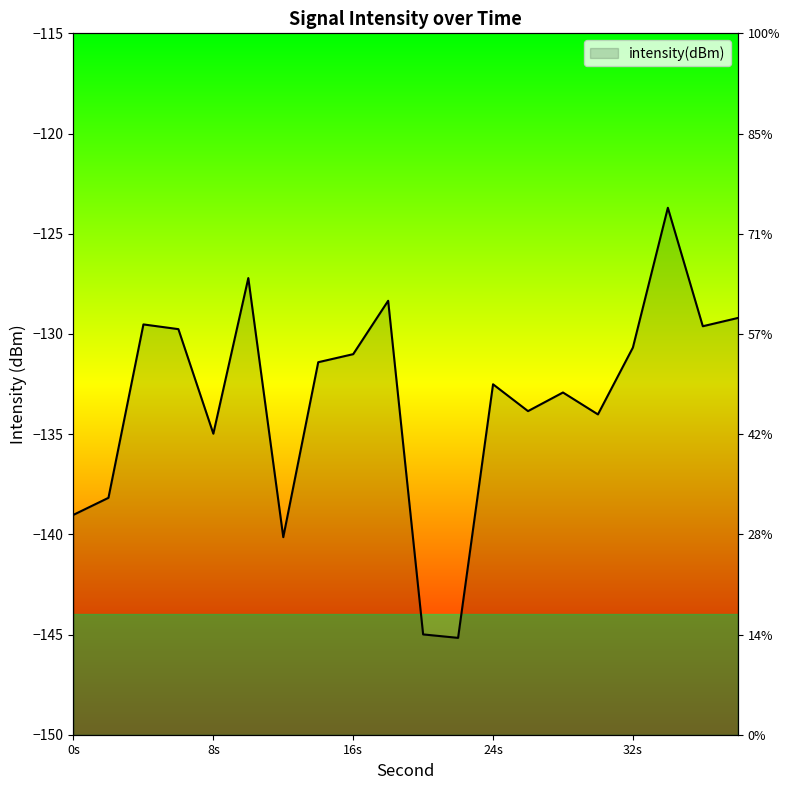

Is it true that the value at 22 is -145.2?

True